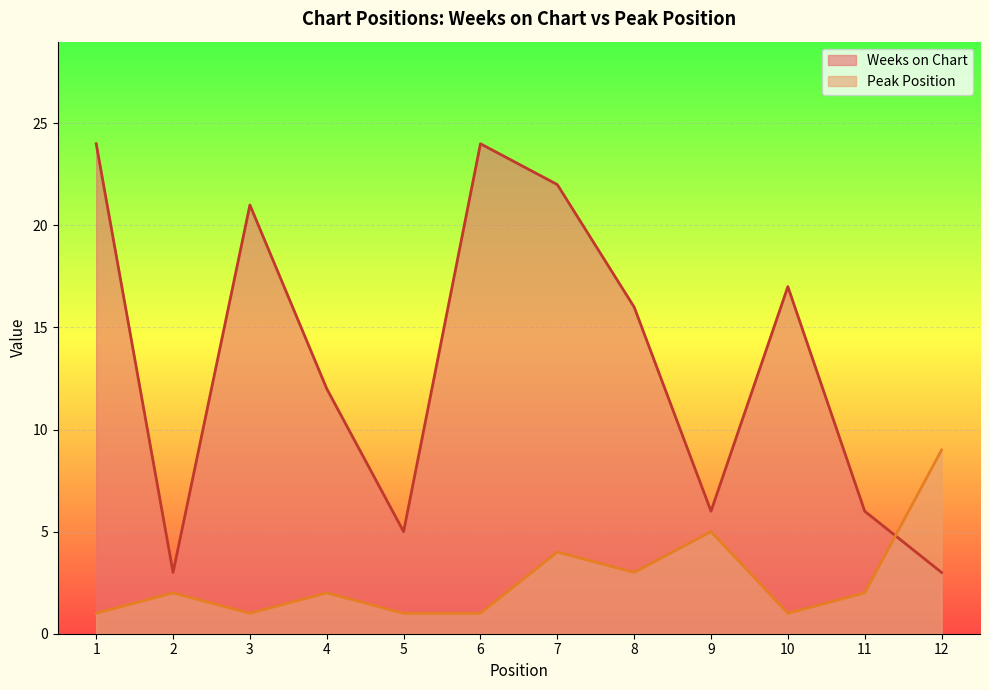

How many Peak Position values are between 1 and 4?

10